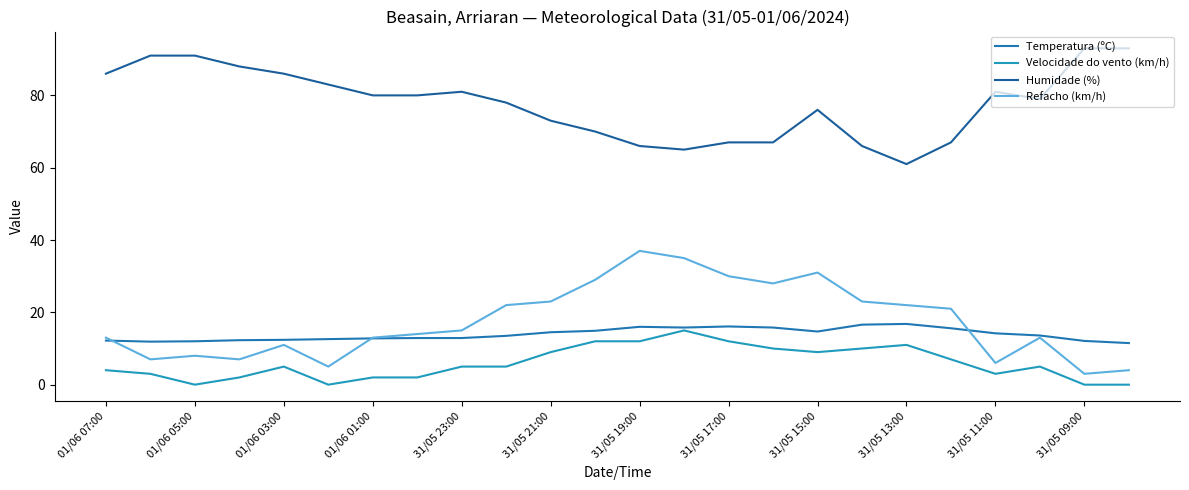

How many lines are shown in the chart?

4